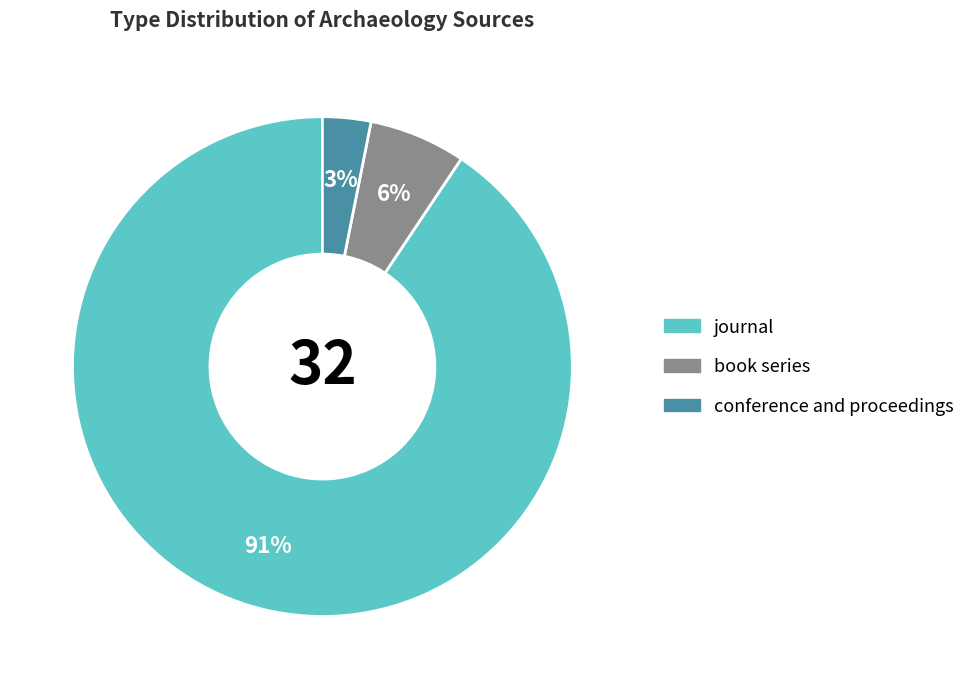

To the nearest percent, what percentage of the pie is book series?

6%